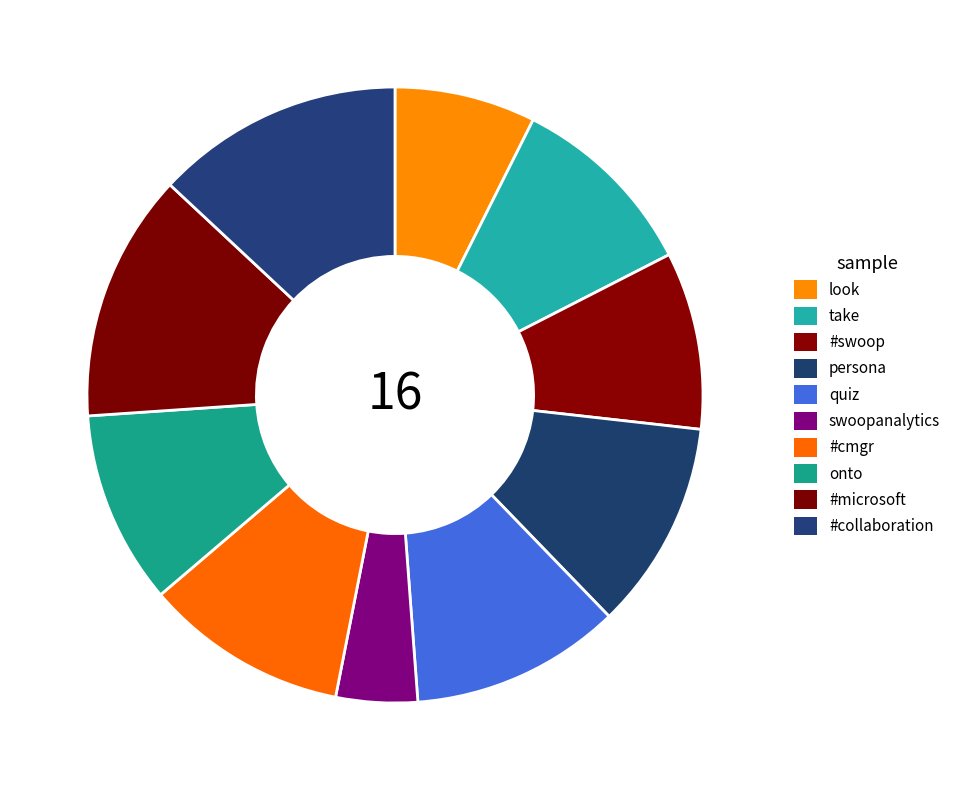

What percentage is NOT represented by take?

89.9%